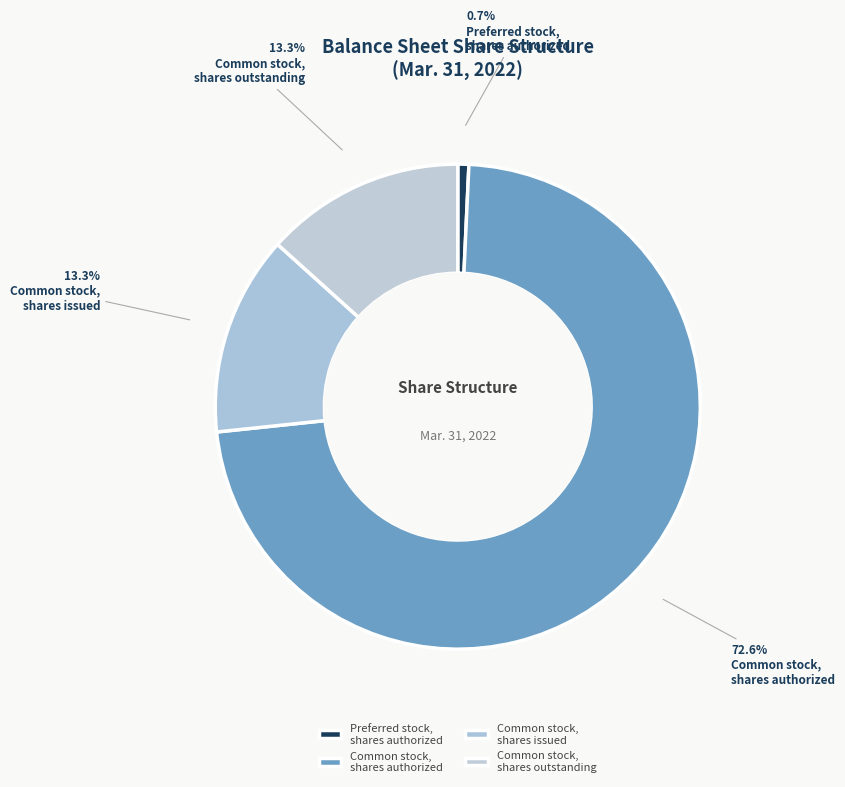

How much of the chart is everything except Preferred stock, shares authorized?

99.3%